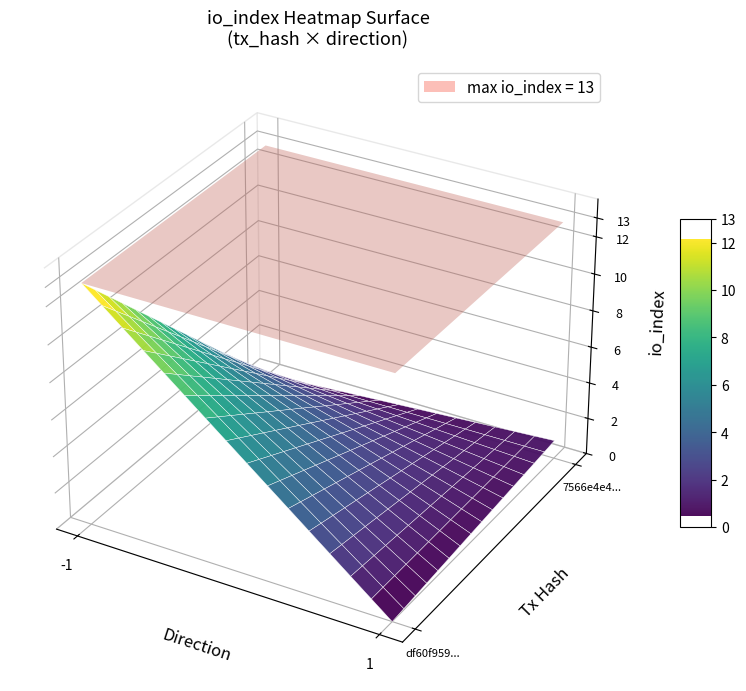

What is the spread (max minus min) of values at io_index?

12